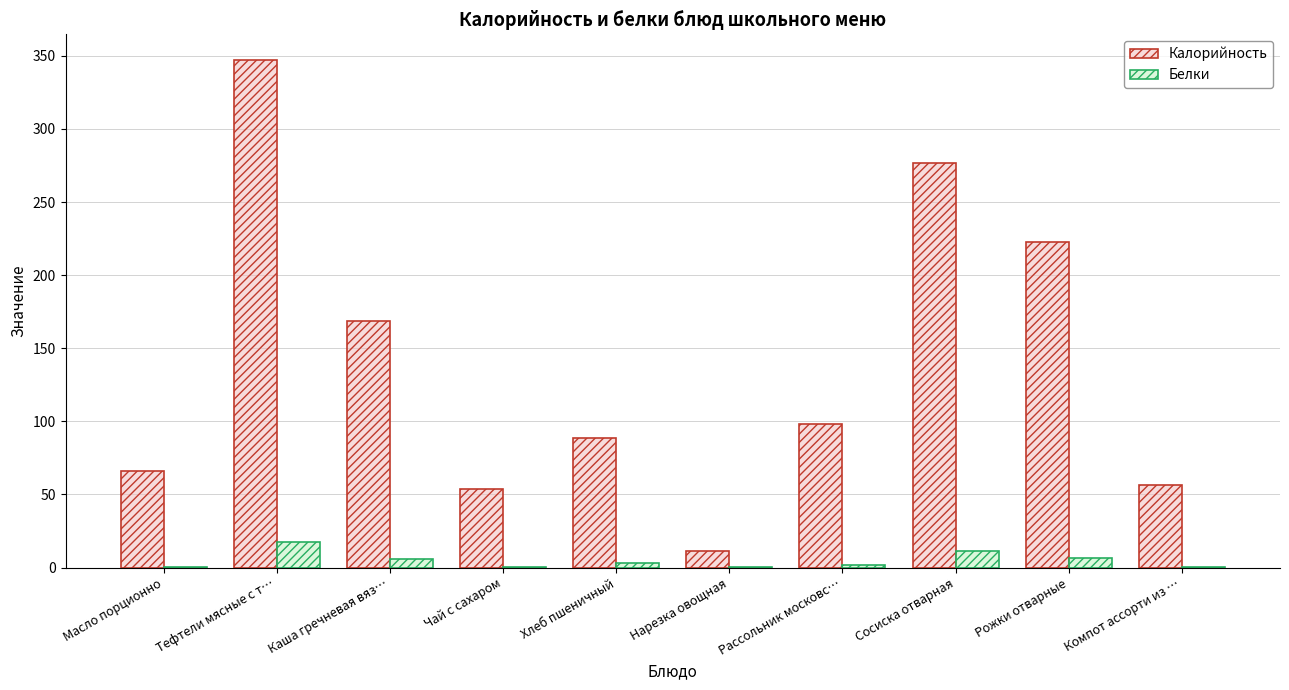

How many data points in Белки are above 3?

5